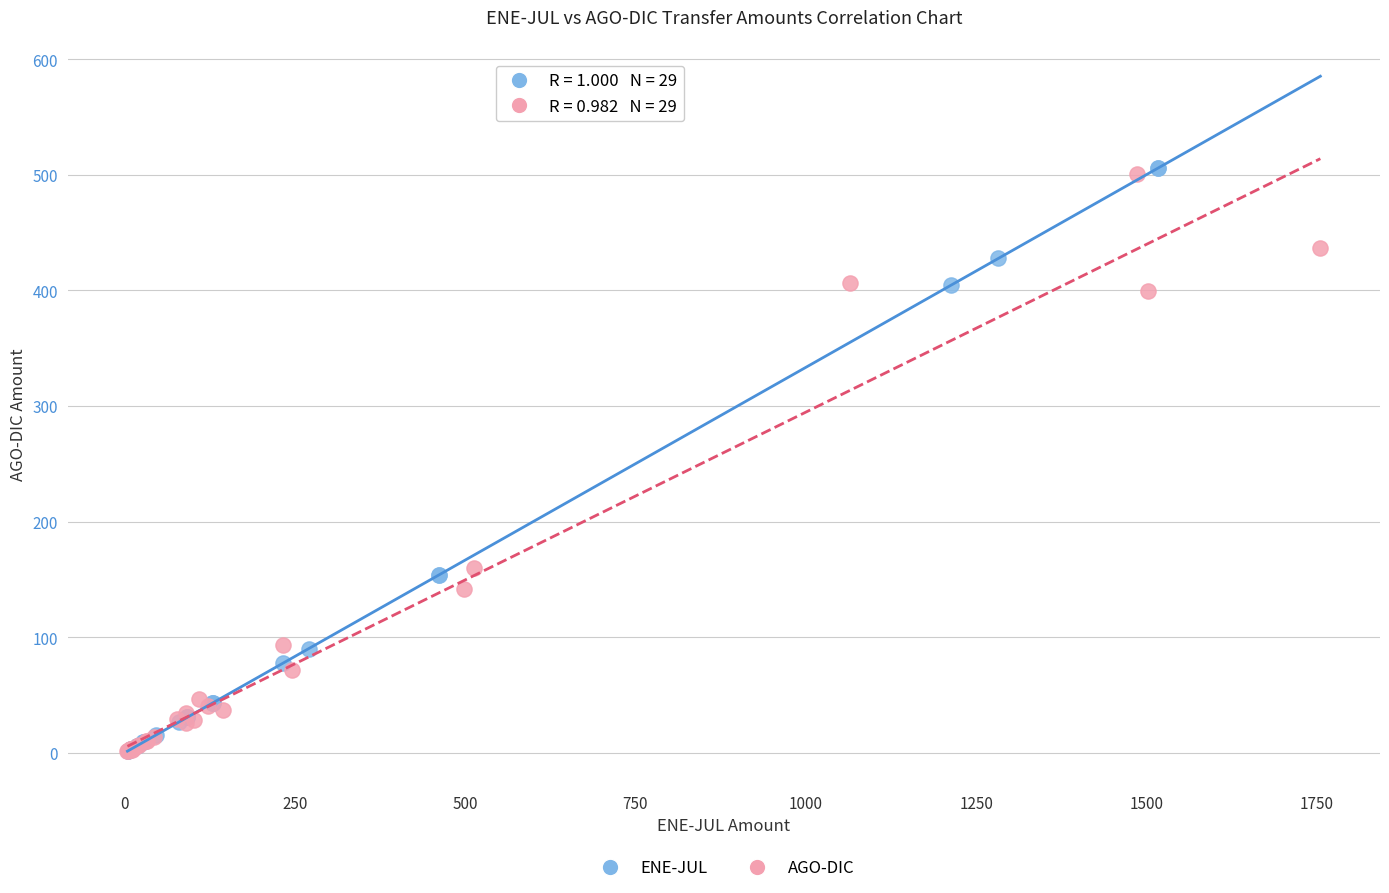

Which series has the widest spread of Y values?

ENE-JUL